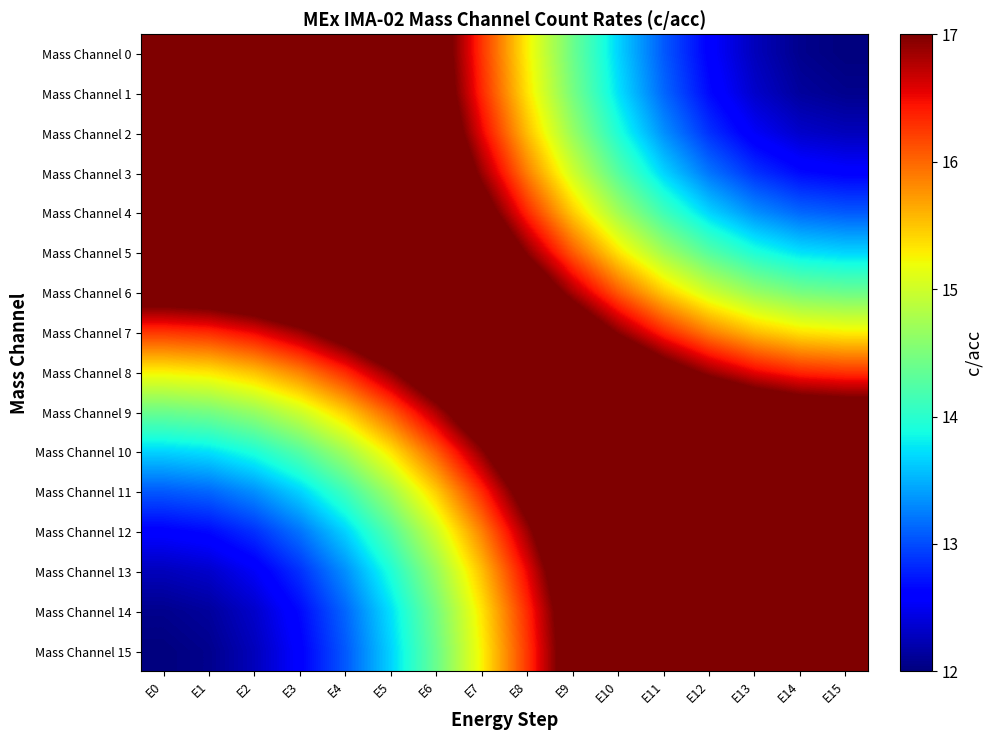

At which category does the chart reach its minimum across all series?

E15